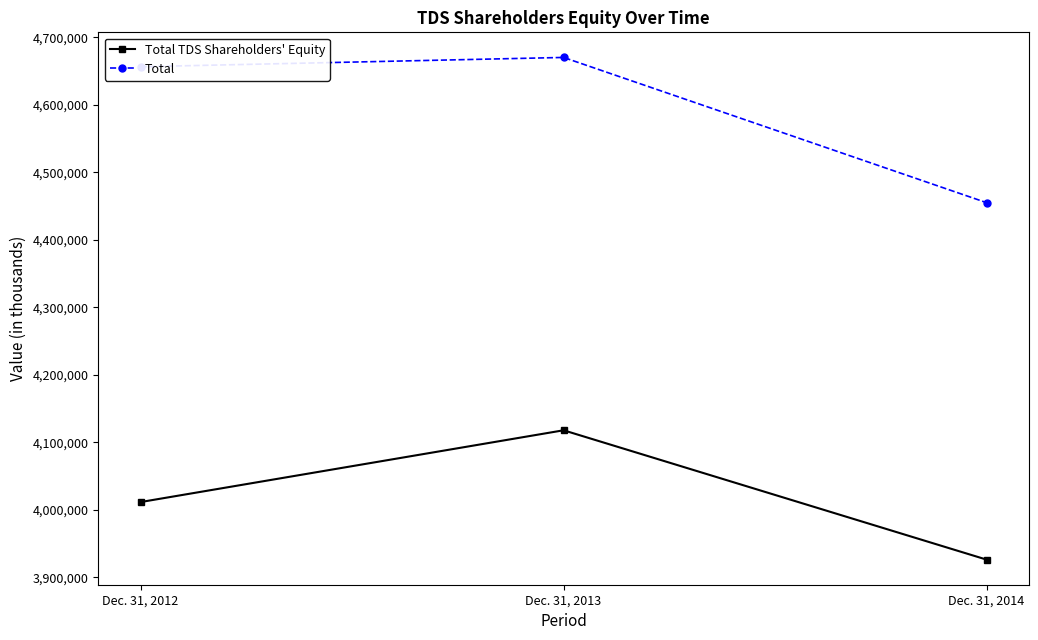

What is the highest value of the Total series?

4670097